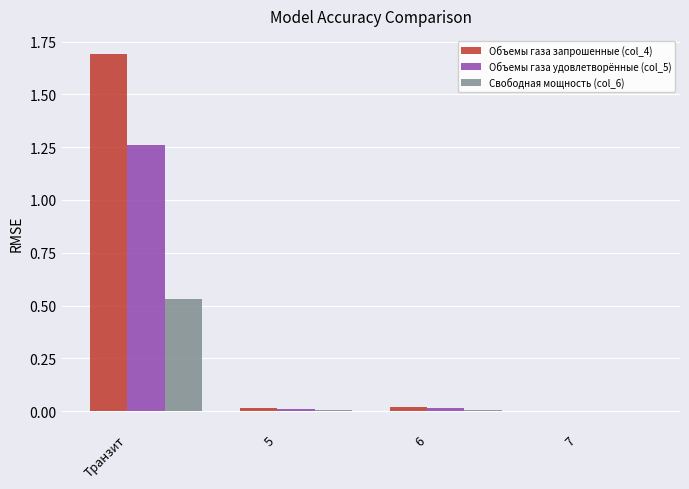

What is the total value across all series at Транзит?

3.5